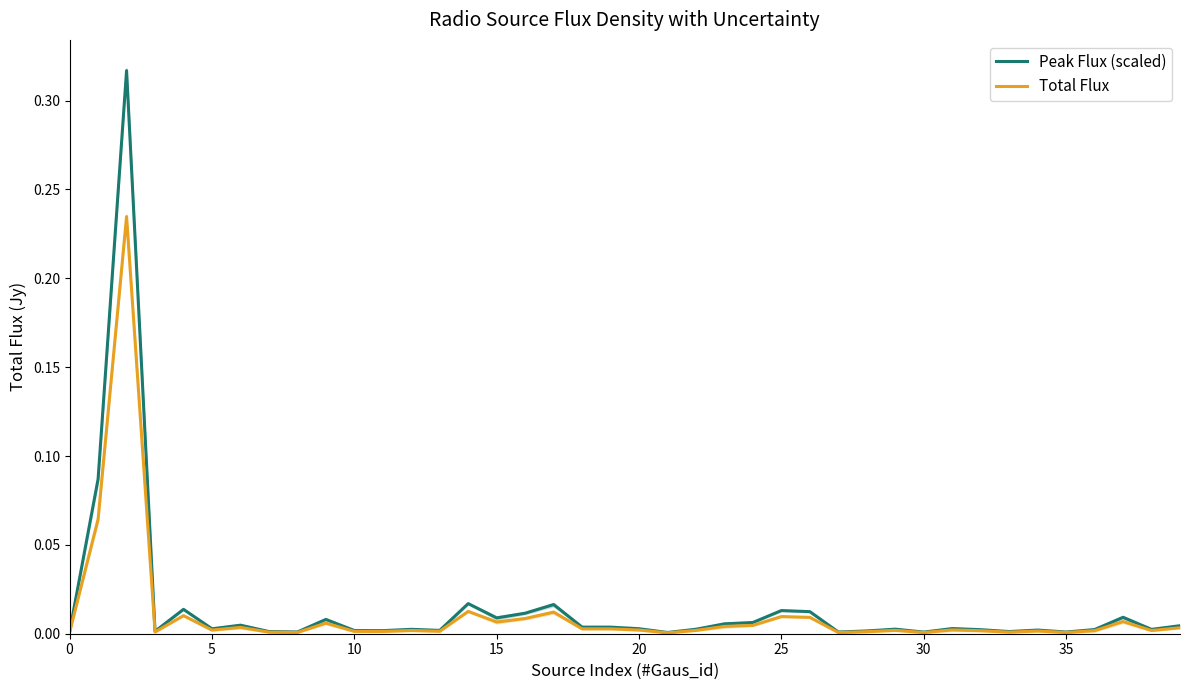

True or false: Peak Flux (scaled) has a value of 0.0 at 20.

False